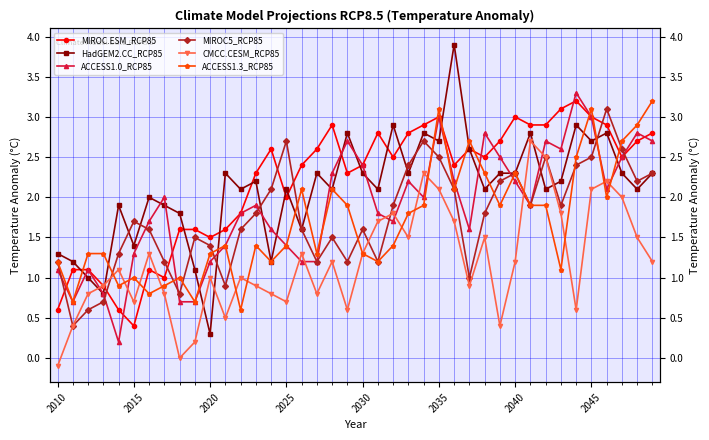

How many data points in HadGEM2.CC_RCP85 are less than 2?

12